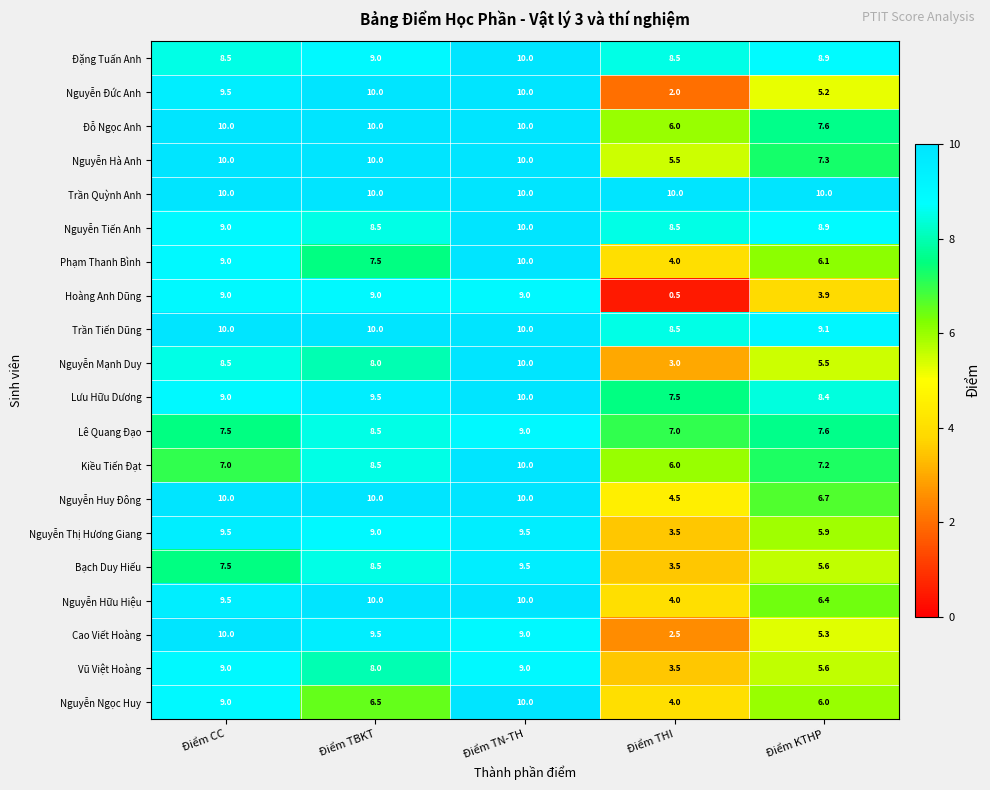

At how many categories does at least one series exceed 6?

5